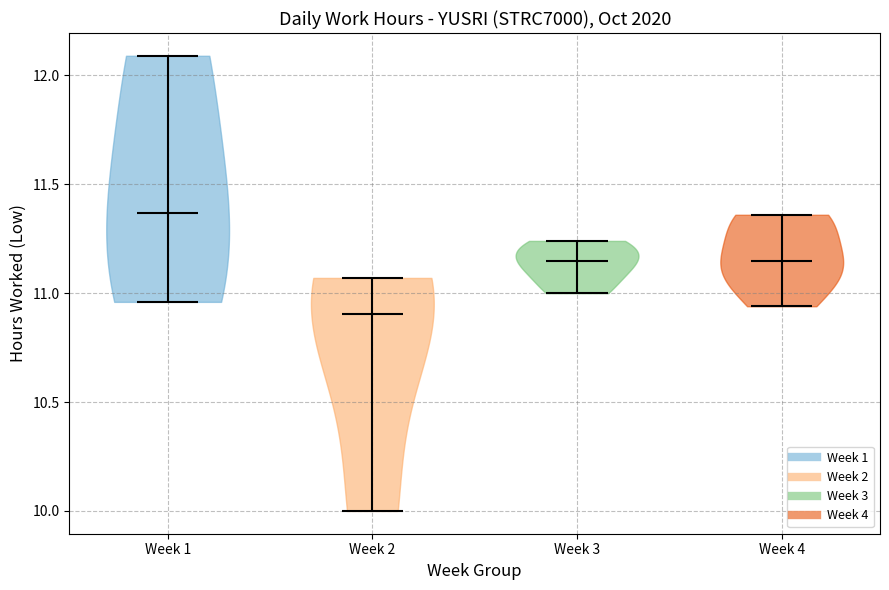

Reading left to right, read every violin against the y-axis: where its median line is, and the lowest and highest points it reaches. The values are not printed on the chart, so give them approximately, as read against the axis.

Week 1: median line 11.35, lowest point 10.95, highest point 12.10
Week 2: median line 10.90, lowest point 10.00, highest point 11.05
Week 3: median line 11.15, lowest point 11.00, highest point 11.25
Week 4: median line 11.15, lowest point 10.95, highest point 11.35